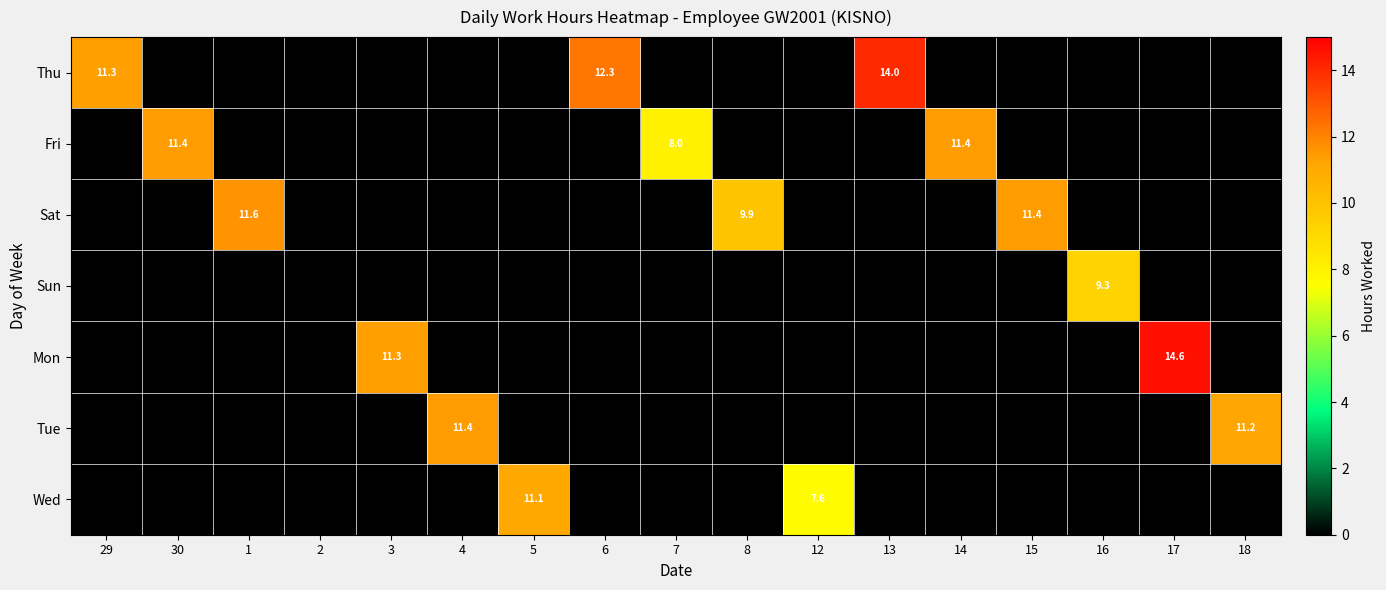

What is the spread (max minus min) of values at 3?

11.3